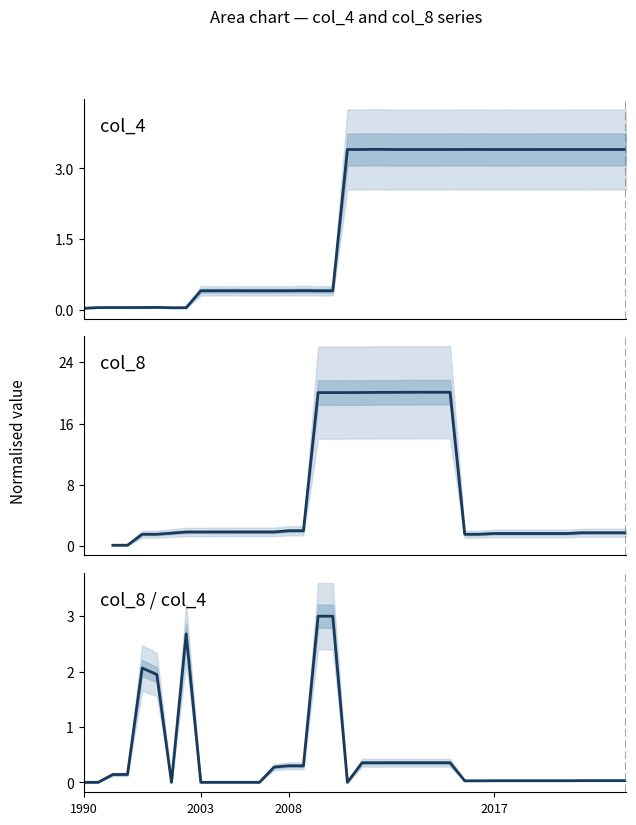

What is the sum of all values?

72.4